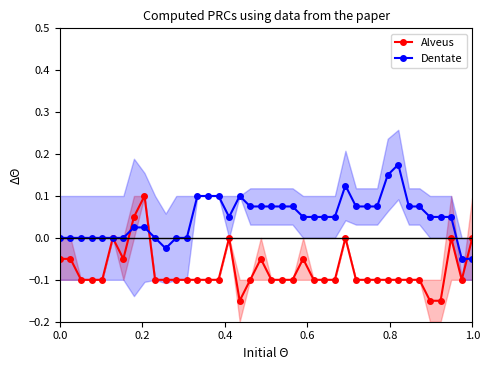

In Dentate, how many points are higher than both neighbors (excluding endpoints)?

4